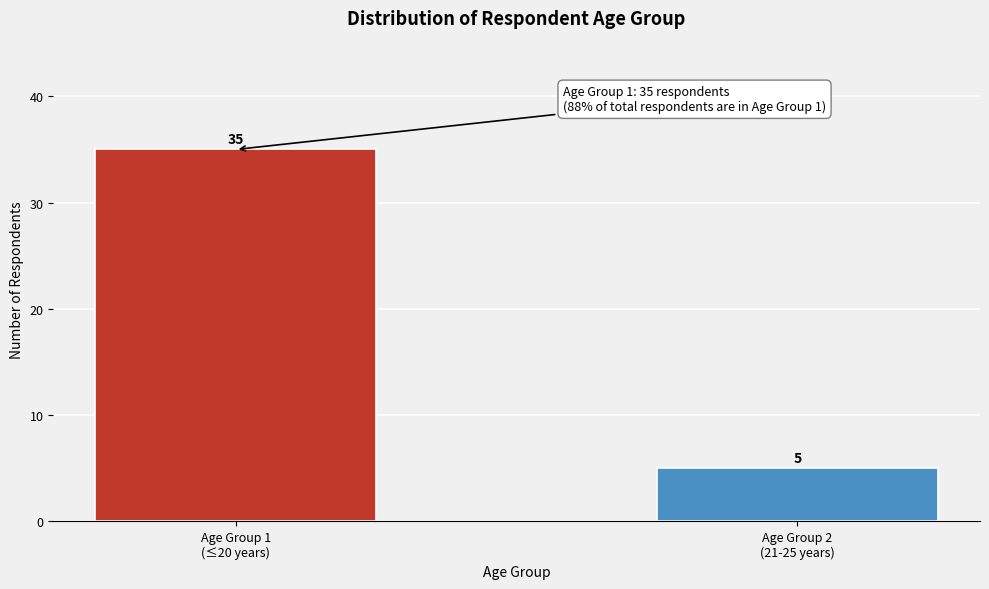

Reading left to right, transcribe all the data shown in this chart.

35	5